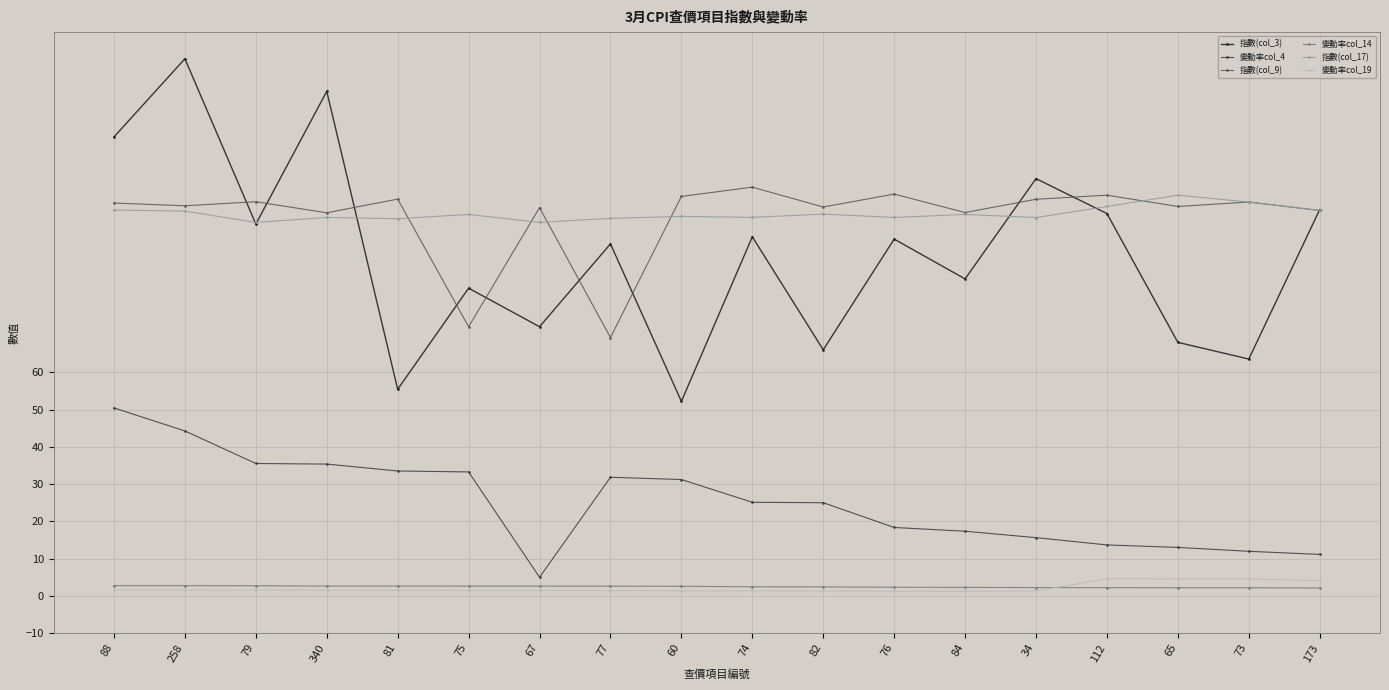

At which category is the sum across all series the highest?

258